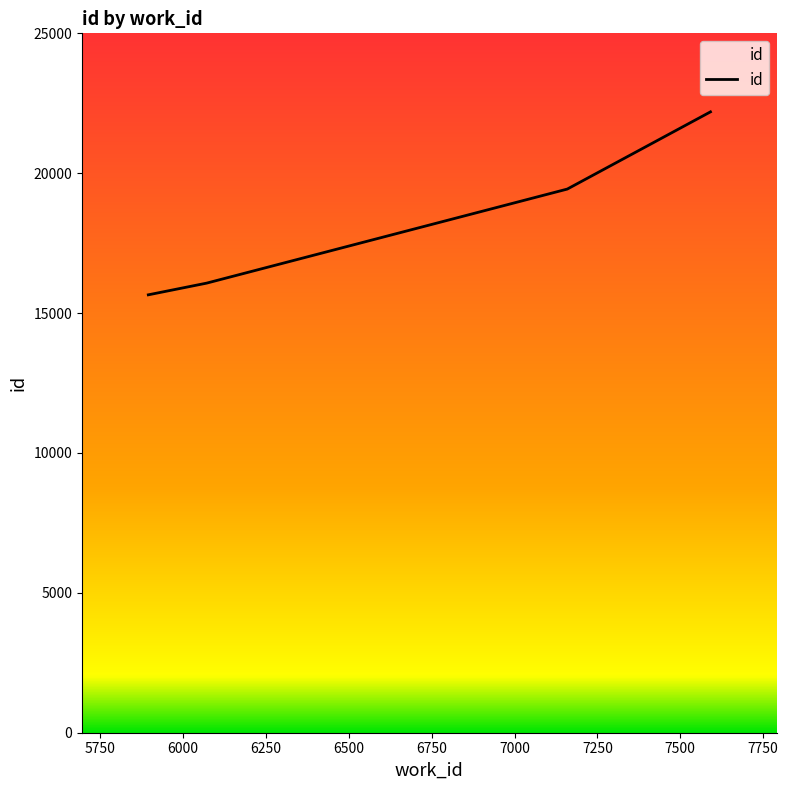

Is this an area chart (filled region under the line)?

No